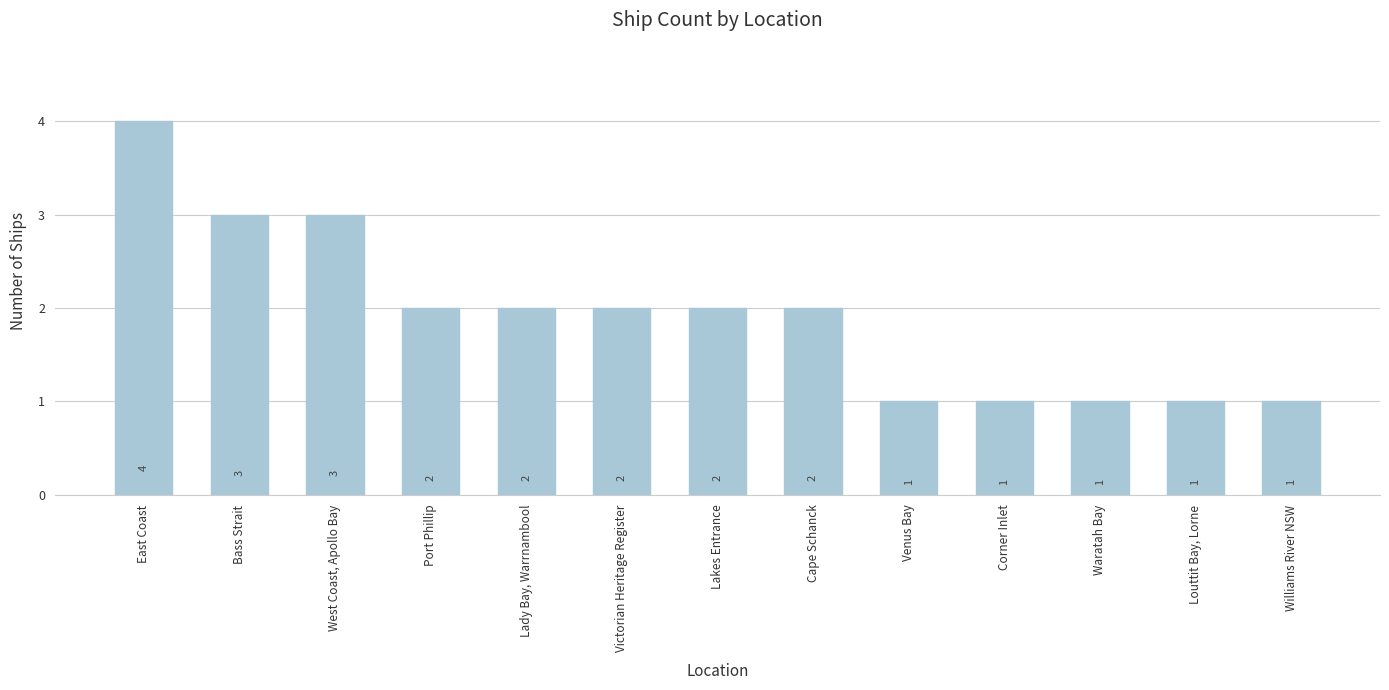

What is the minimum value shown in the chart?

1